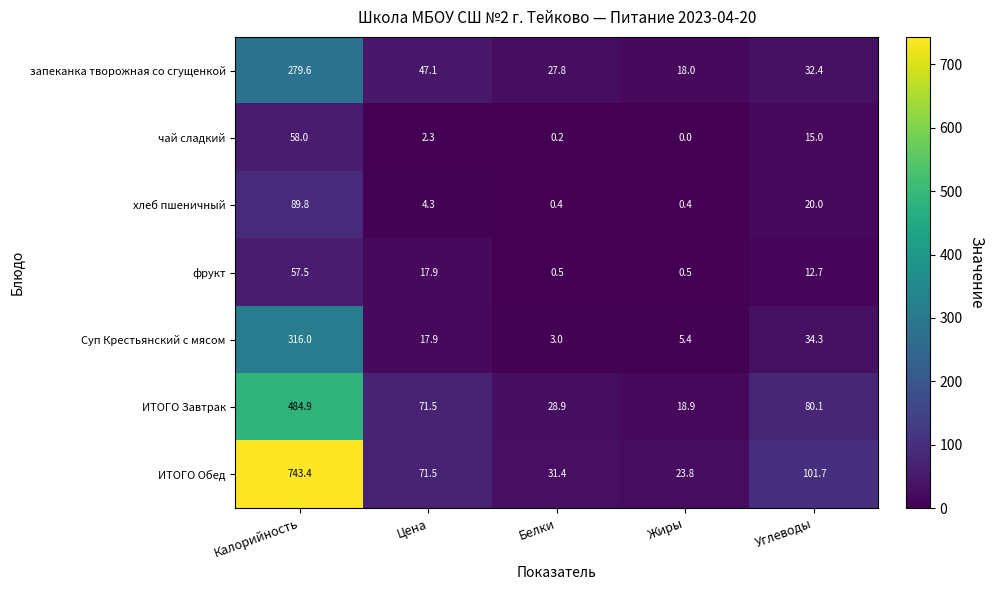

What is the total value across all series at Цена?

232.5